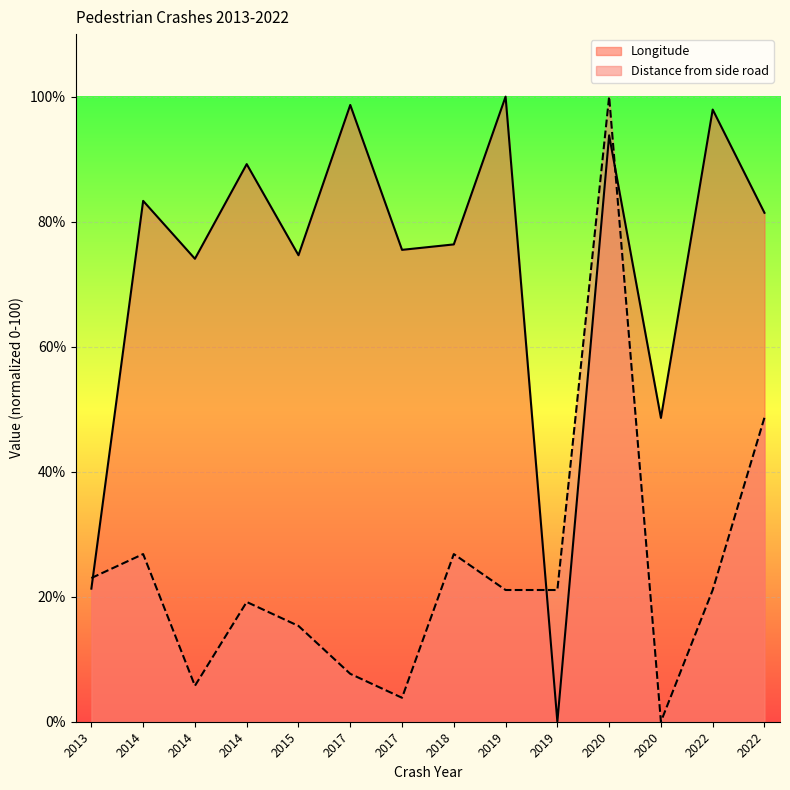

After their last crossing, which series has the higher values: Longitude or Distance from side road?

Longitude